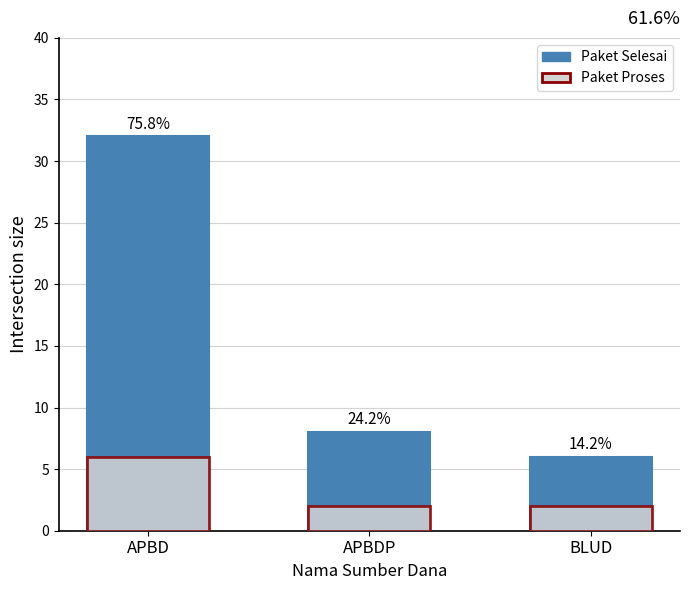

Which category has the highest value in the Paket Proses series?

APBD